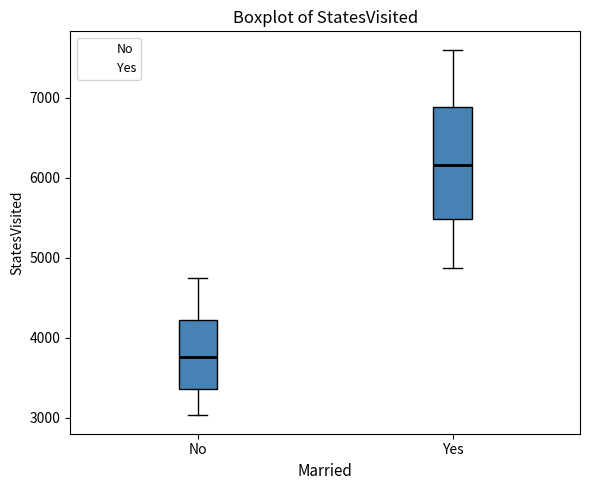

Which box has the highest median line?

Yes